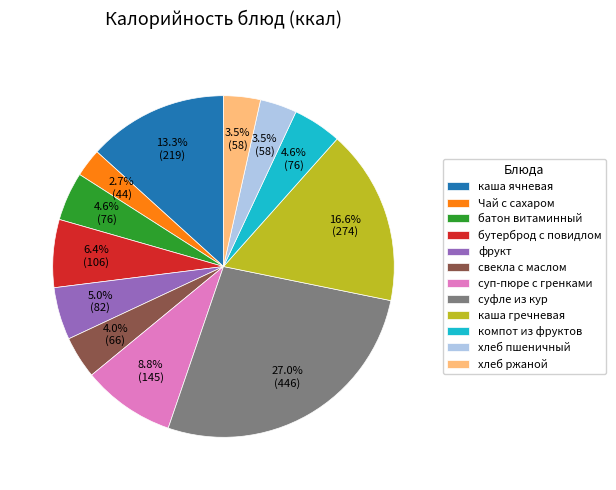

Which category has the biggest portion of the pie?

суфле из кур